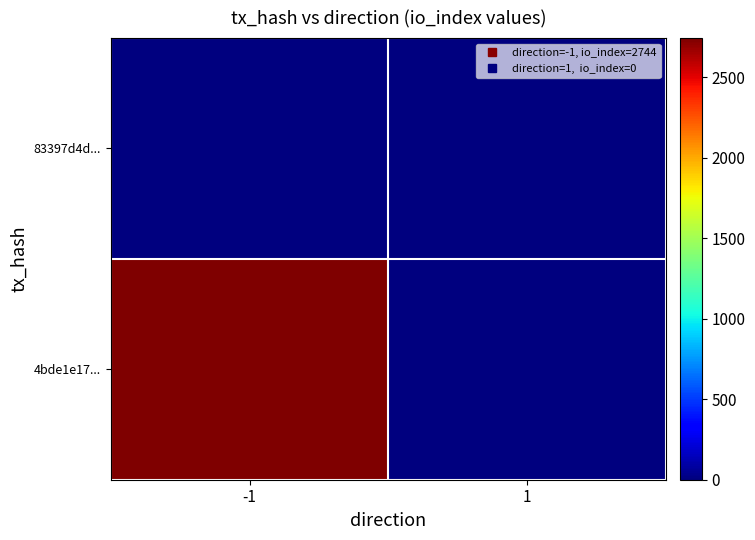

Which series has the widest spread of values?

4bde1e17...